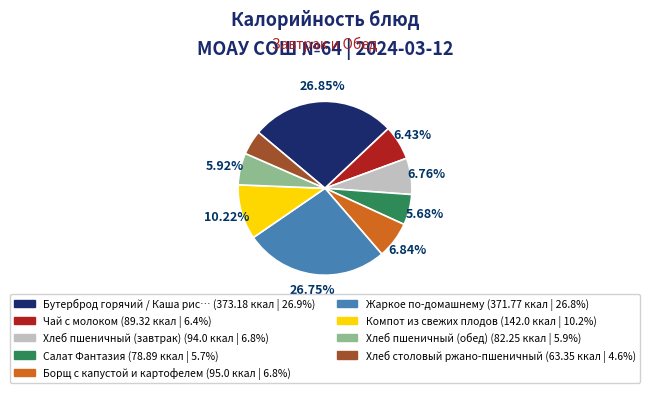

Is there any slice that represents more than half of the pie?

No